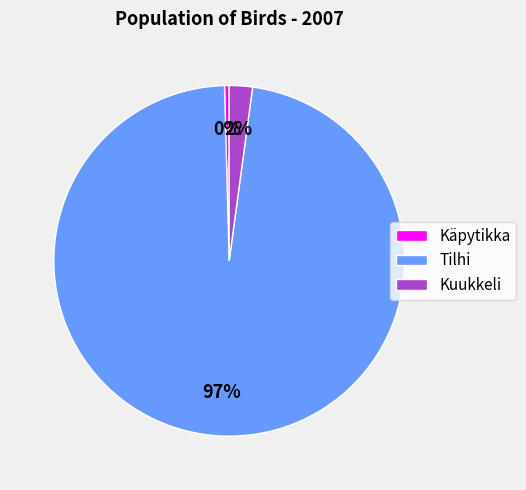

Between Tilhi and Kuukkeli, which is larger?

Tilhi